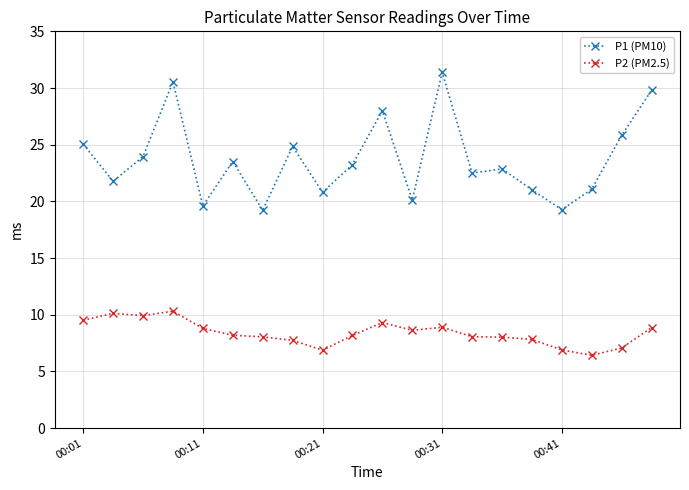

Rank the series by their maximum value, from highest to lowest.

P1 (PM10), P2 (PM2.5)